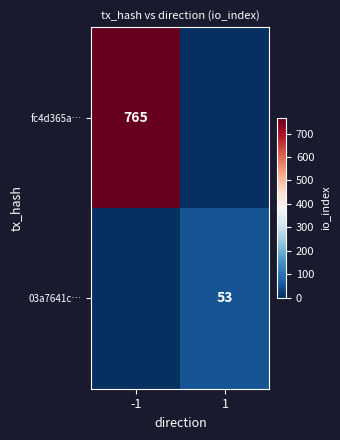

At which category is the sum across all series the highest?

-1